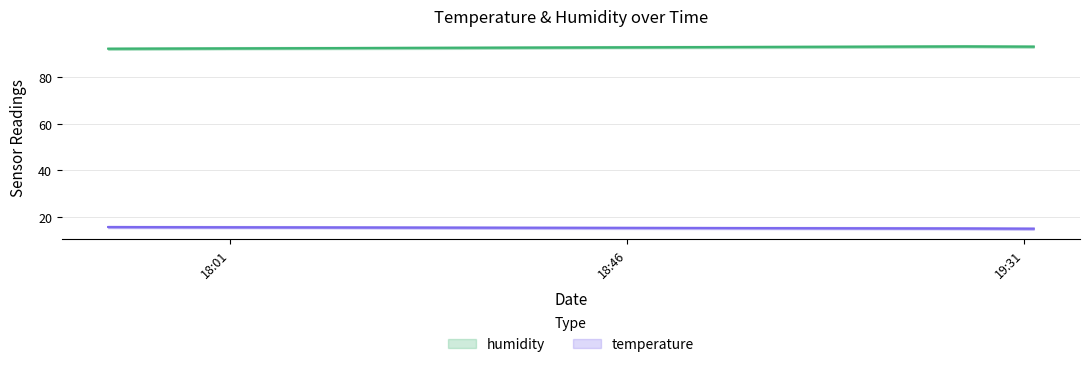

What is the difference between the maximum and second lowest values in the humidity series?

0.1